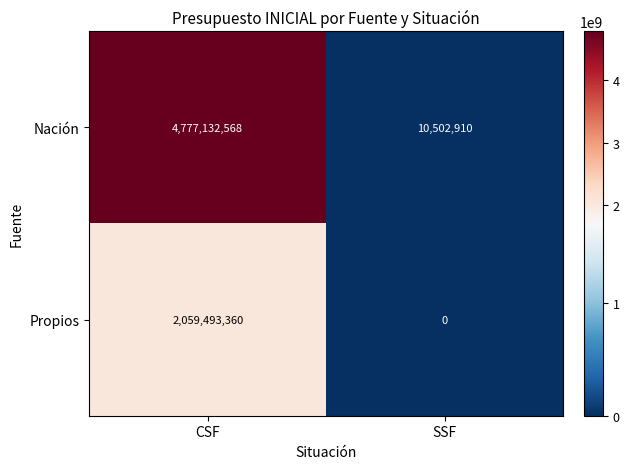

Reading left to right, what are all the values shown in this chart?

Nación: CSF=4777132568	SSF=10502910
Propios: CSF=2059493360	SSF=0